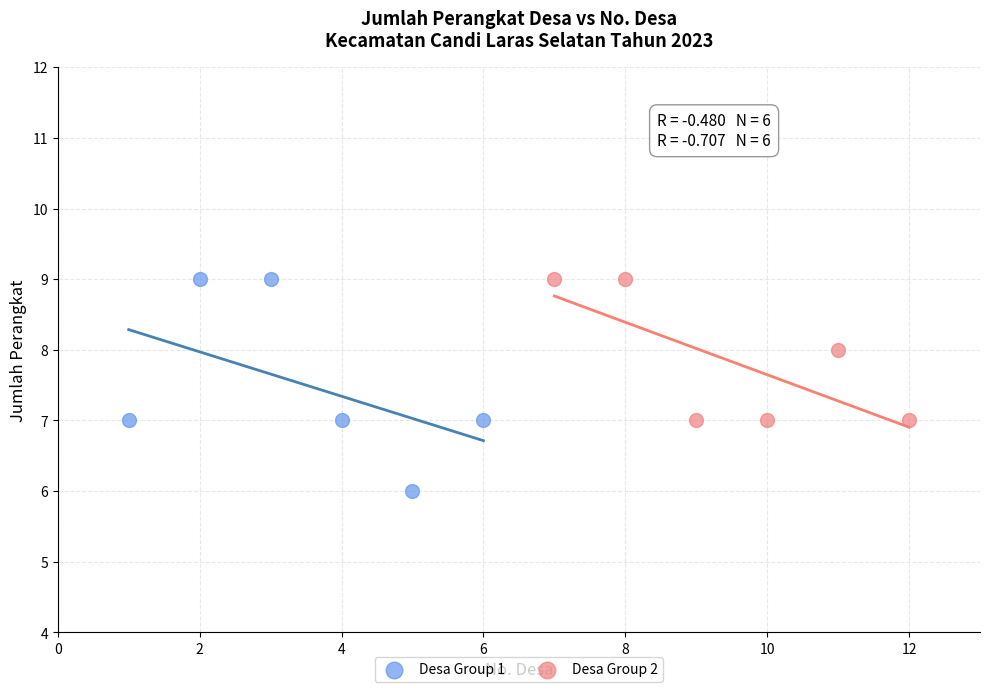

Which series reaches the minimum Y coordinate?

Desa Group 1